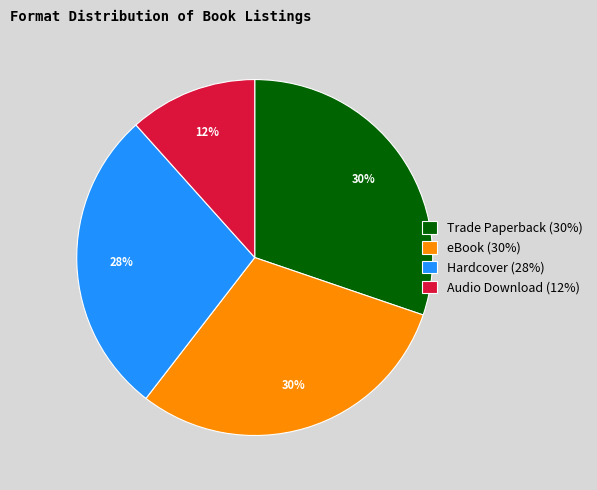

Which slice is the smallest?

Audio Download